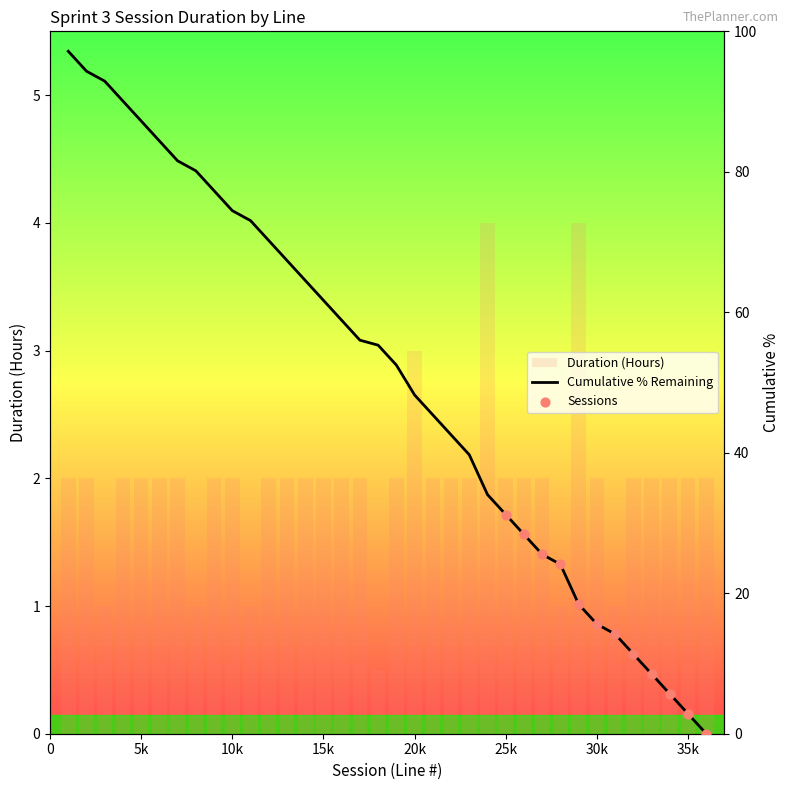

Is the value of Duration (Hours) at 13 greater than the value of Line # at 34?

No